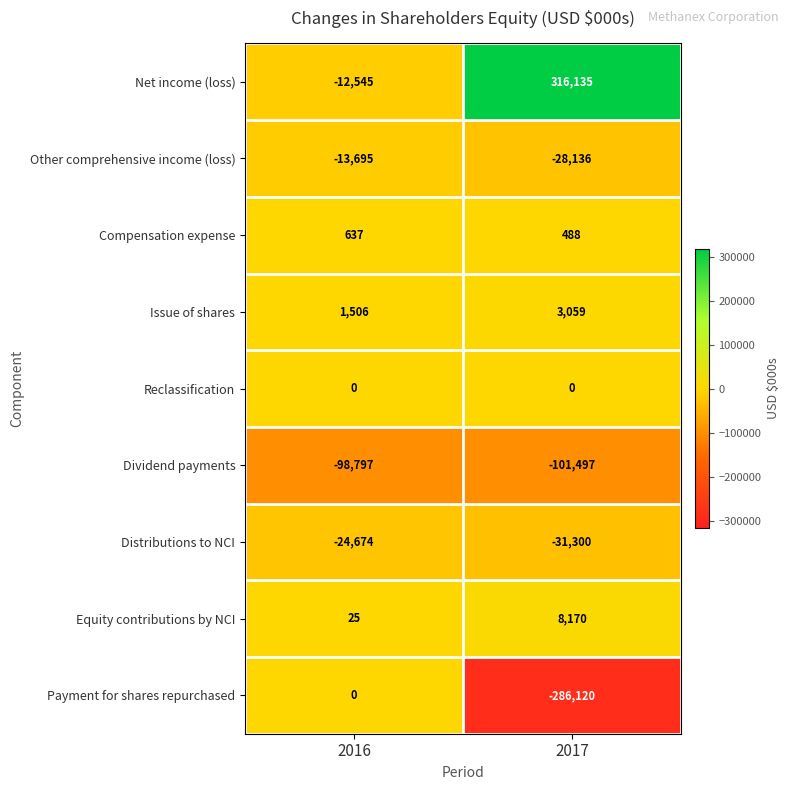

List the labels in order of Issue of shares value, smallest first.

2016, 2017